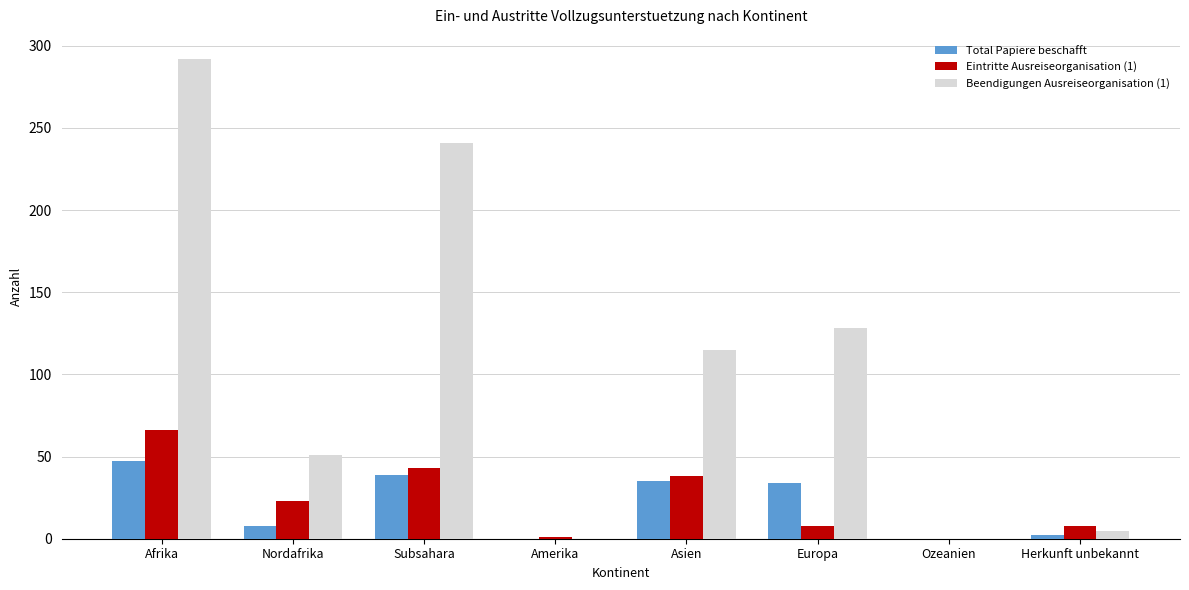

True or false: Eintritte Ausreiseorganisation (1) has a value of 24 at Asien.

False